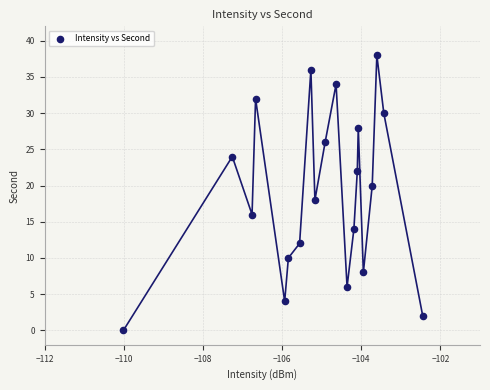

What is the range of Y values (max minus min)?

38